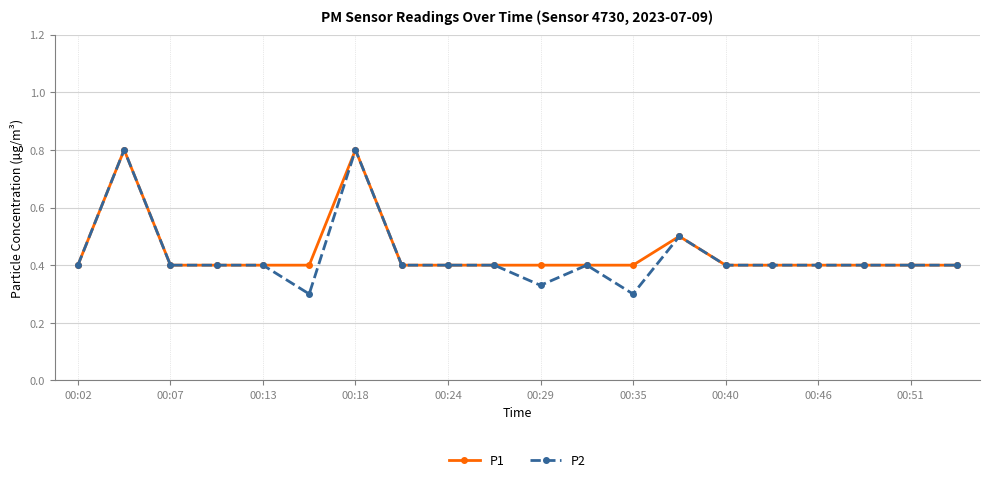

Count the P1 values in the range 0 to 1.

20